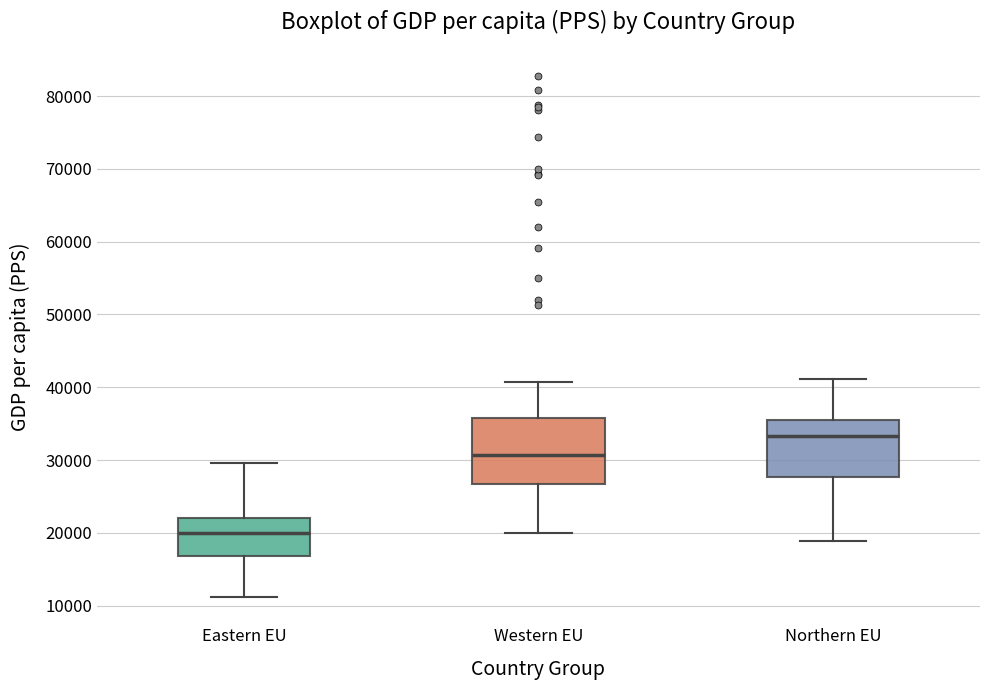

Reading left to right, read every box against the y-axis: the position of its median line, the range the box covers, and the ends of its whiskers. The values are not printed on the chart, so give them approximately, as read against the axis.

Eastern EU: median 20000, box 17000 to 22000, whiskers 11000 to 30000
Western EU: median 31000, box 27000 to 36000, whiskers 20000 to 41000
Northern EU: median 33000, box 28000 to 36000, whiskers 19000 to 41000